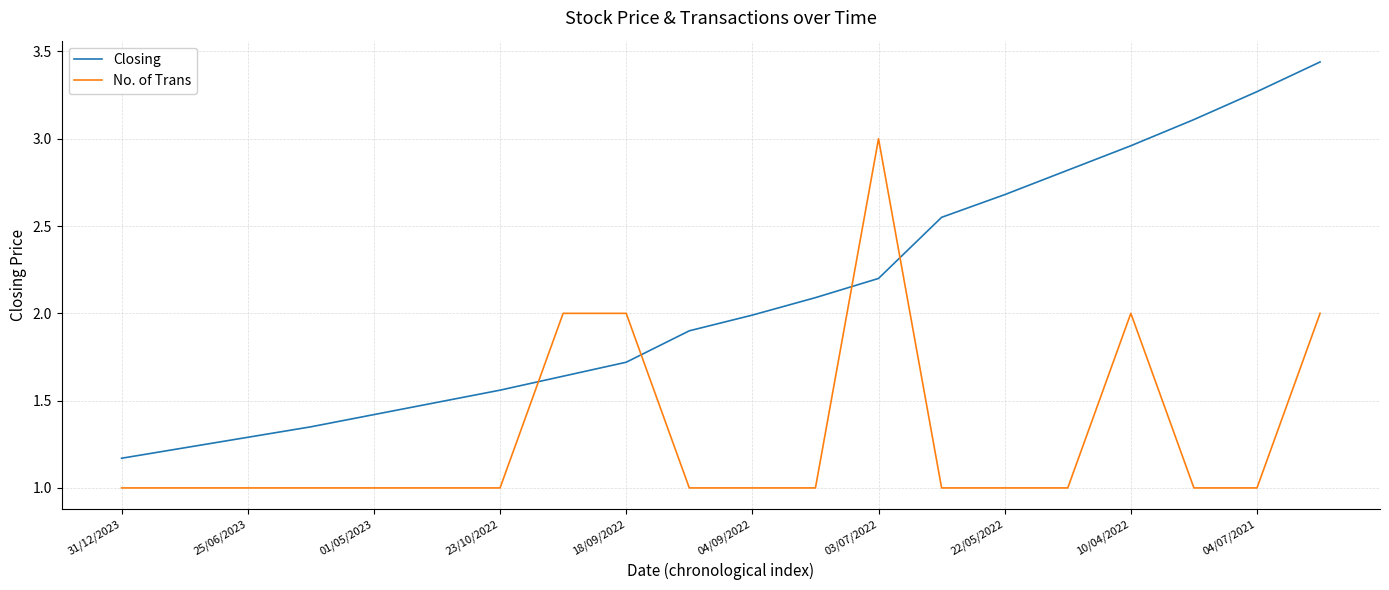

Which series has the largest total across all categories?

Closing